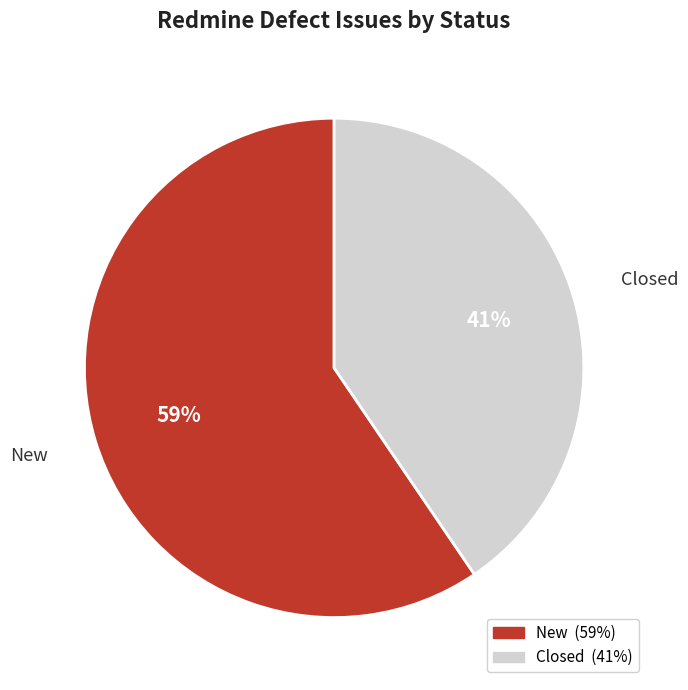

What is the largest slice in the pie chart?

New